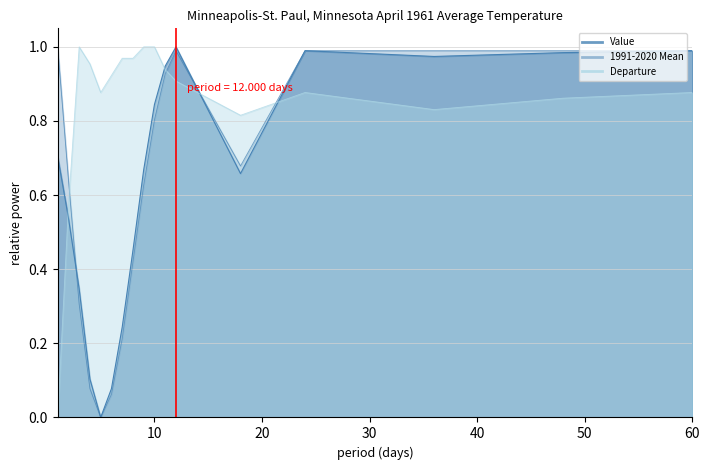

What is the sum of the 1991-2020 Mean values at 11 and 60?

1.9